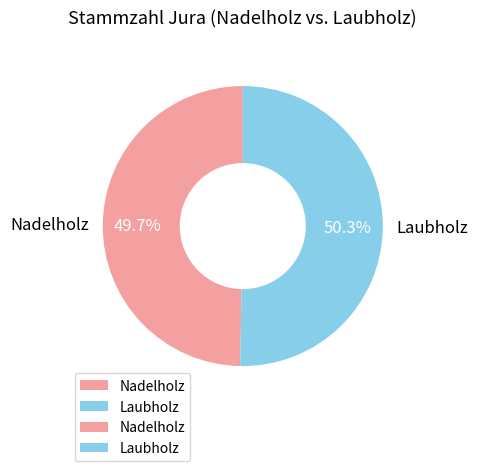

What is the ratio of the value at Nadelholz to the value at Laubholz?

1.0